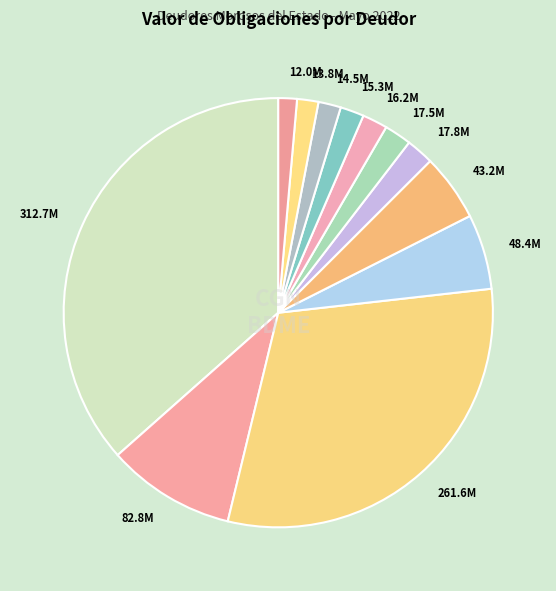

How many slices are in this pie chart?

12